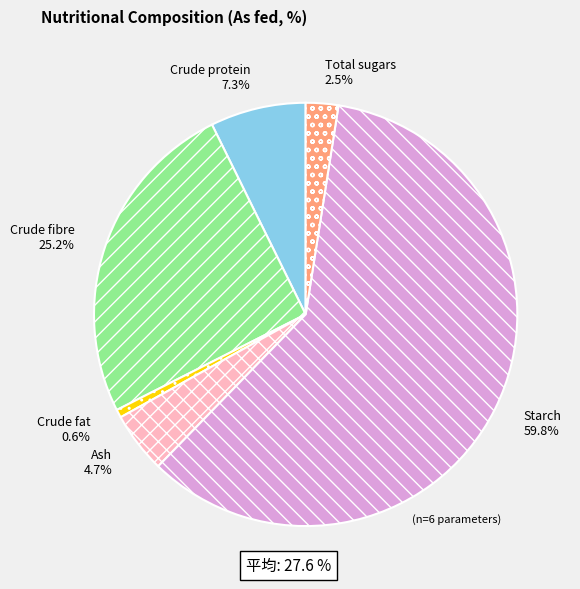

How many segments does this pie chart have?

6